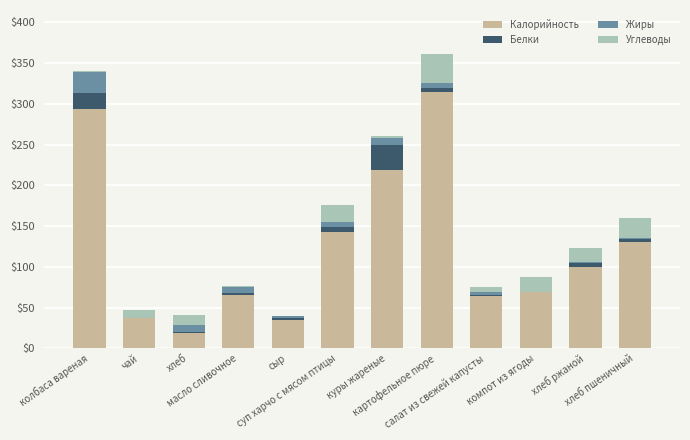

Where does the Жиры series first go above 5?

колбаса вареная